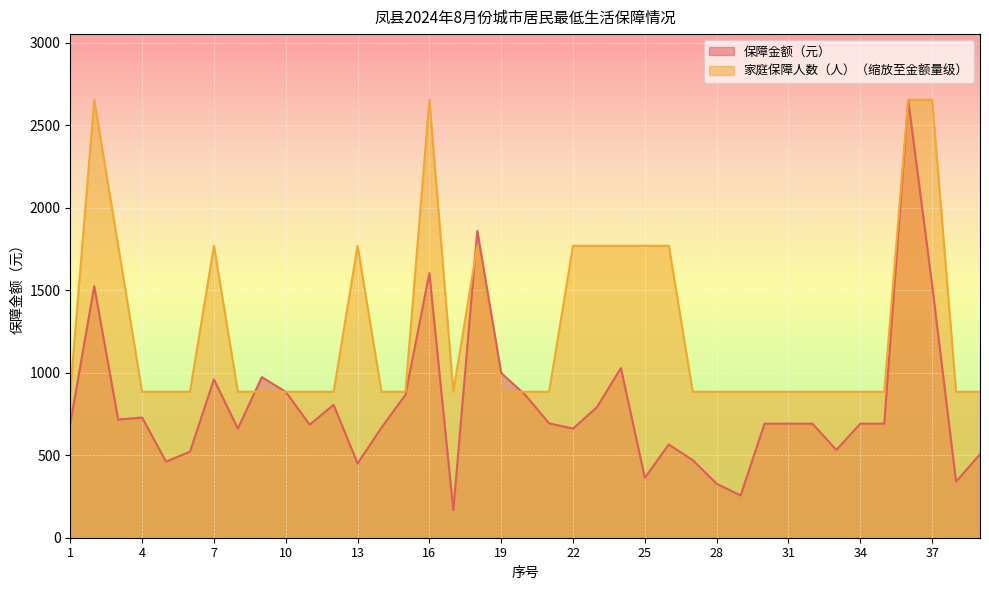

Is it true that 家庭保障人数（人） equals 424.8 at 15?

False